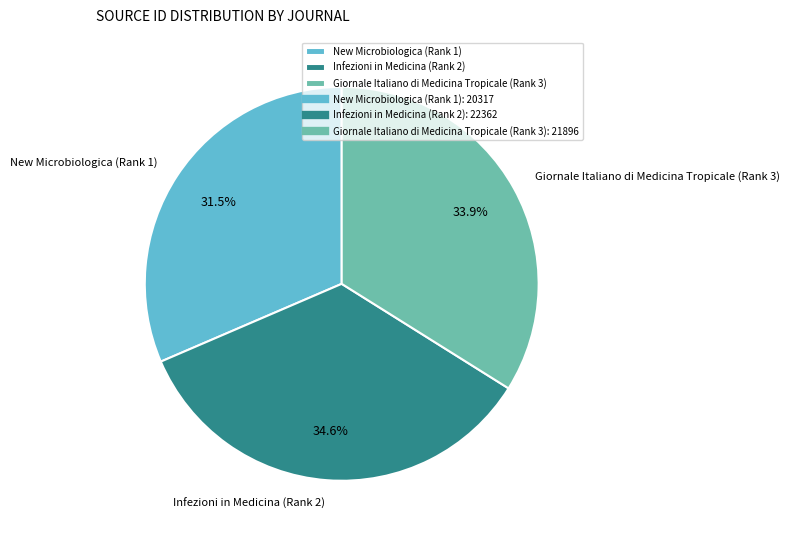

Which has a higher value, New Microbiologica (Rank 1) or Giornale Italiano di Medicina Tropicale (Rank 3)?

Giornale Italiano di Medicina Tropicale (Rank 3)